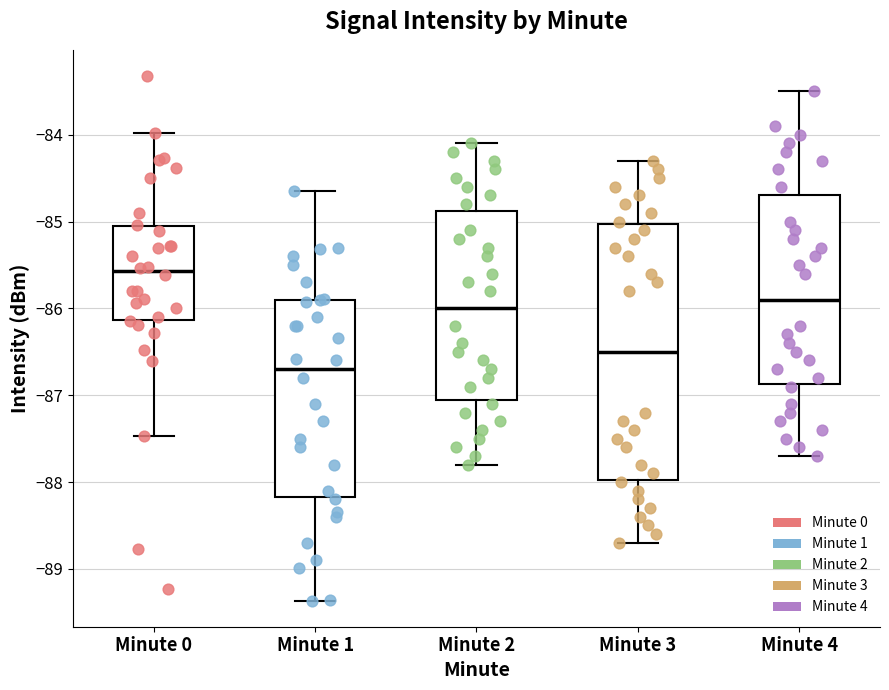

Reading left to right, read every box against the y-axis: the position of its median line, the range the box covers, and the ends of its whiskers. The values are not printed on the chart, so give them approximately, as read against the axis.

Minute 0: median -85.6, box -86.1 to -85.1, whiskers -87.5 to -84.0
Minute 1: median -86.7, box -88.2 to -85.9, whiskers -89.4 to -84.6
Minute 2: median -86.0, box -87.0 to -84.9, whiskers -87.8 to -84.1
Minute 3: median -86.5, box -88.0 to -85.0, whiskers -88.7 to -84.3
Minute 4: median -85.9, box -86.9 to -84.7, whiskers -87.7 to -83.5